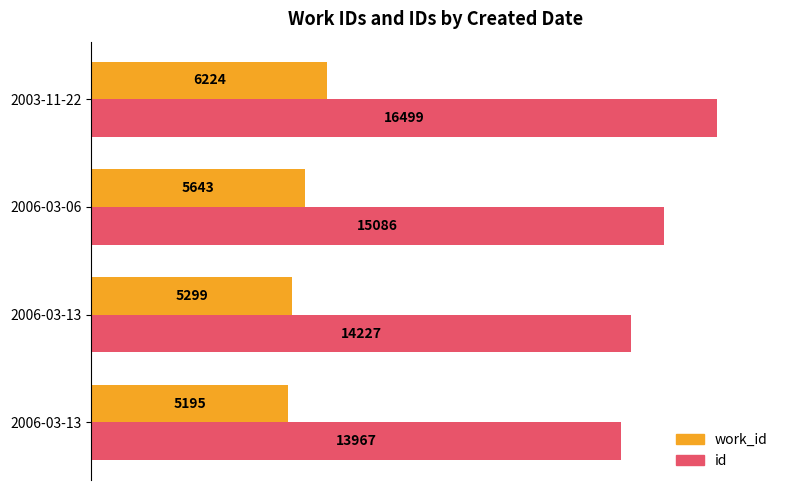

List the series in order of their overall mean, highest first.

id, work_id